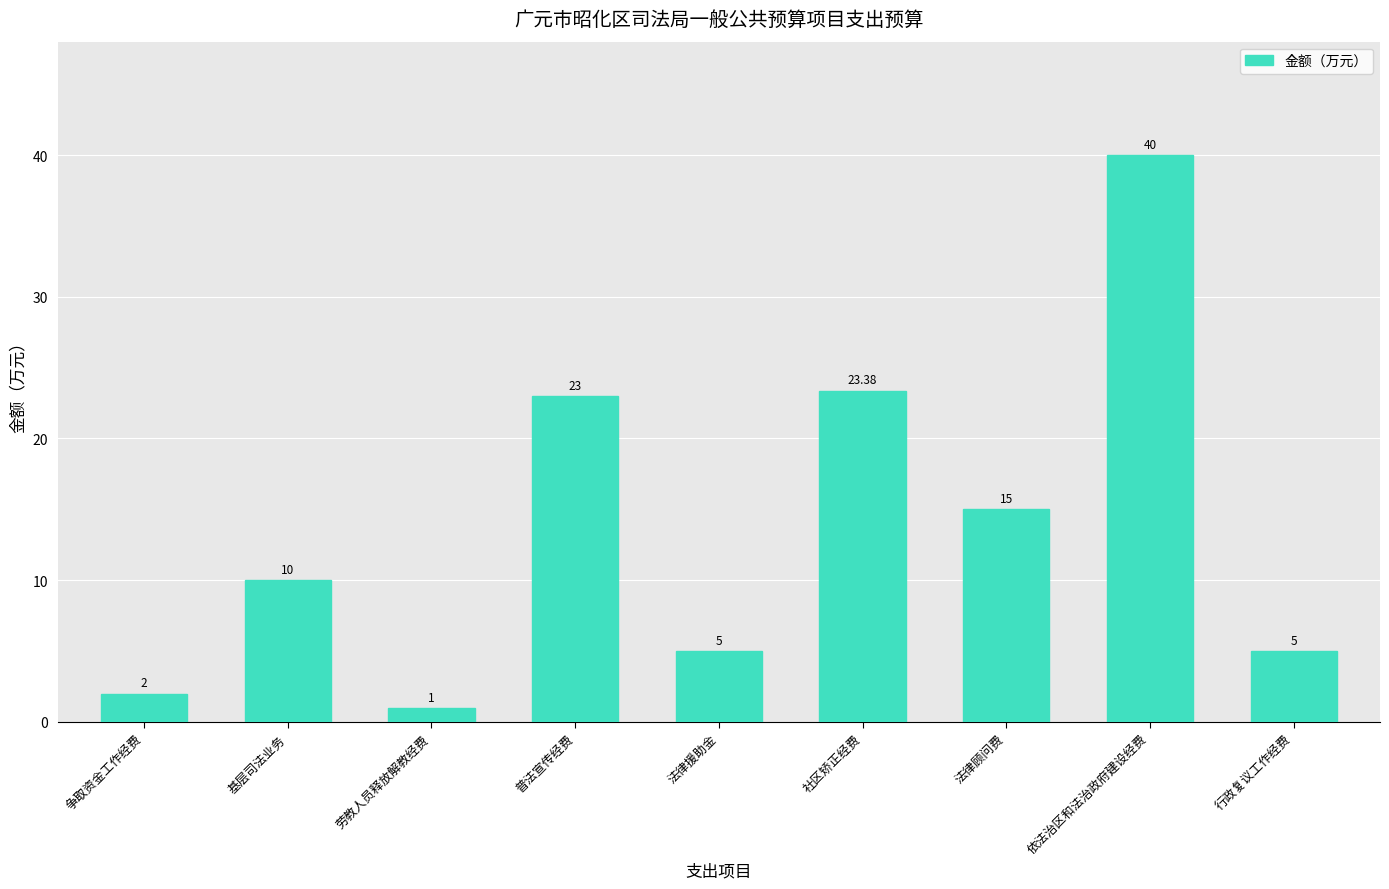

Count the number of categories in the chart.

9